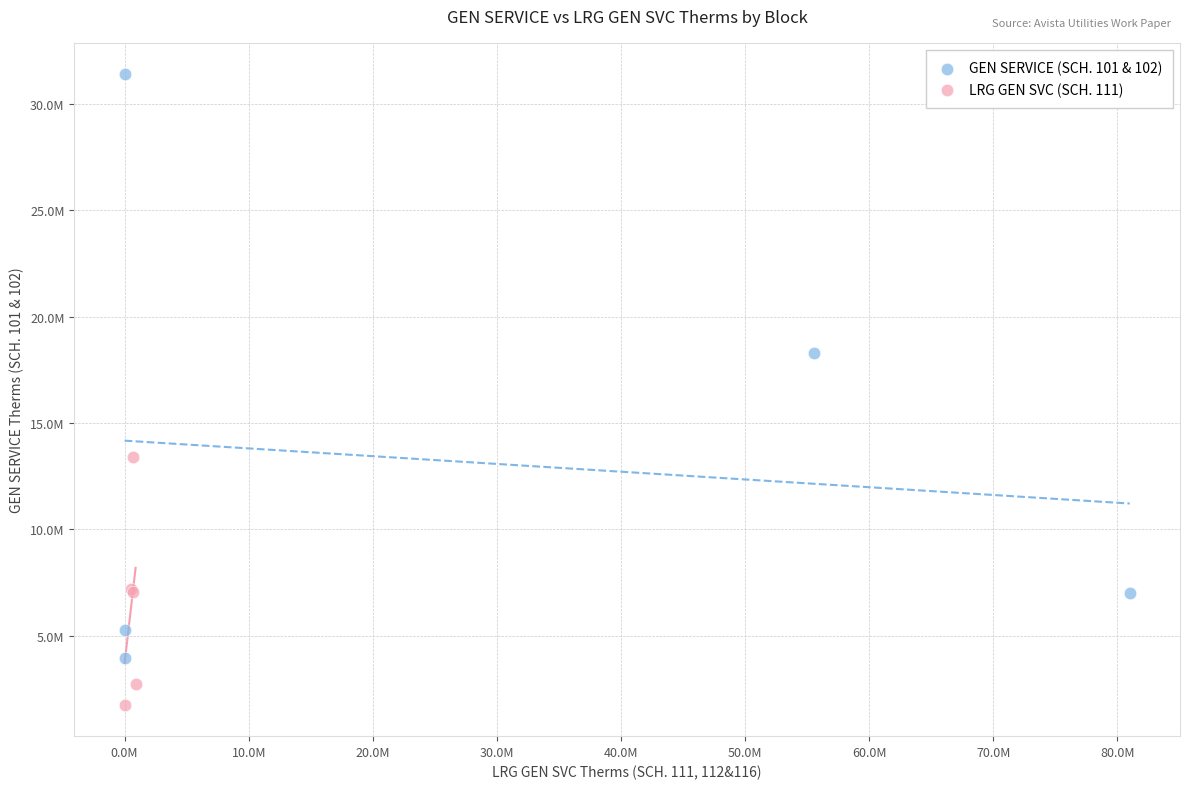

Which series reaches the maximum Y coordinate?

GEN SERVICE (SCH. 101 & 102)